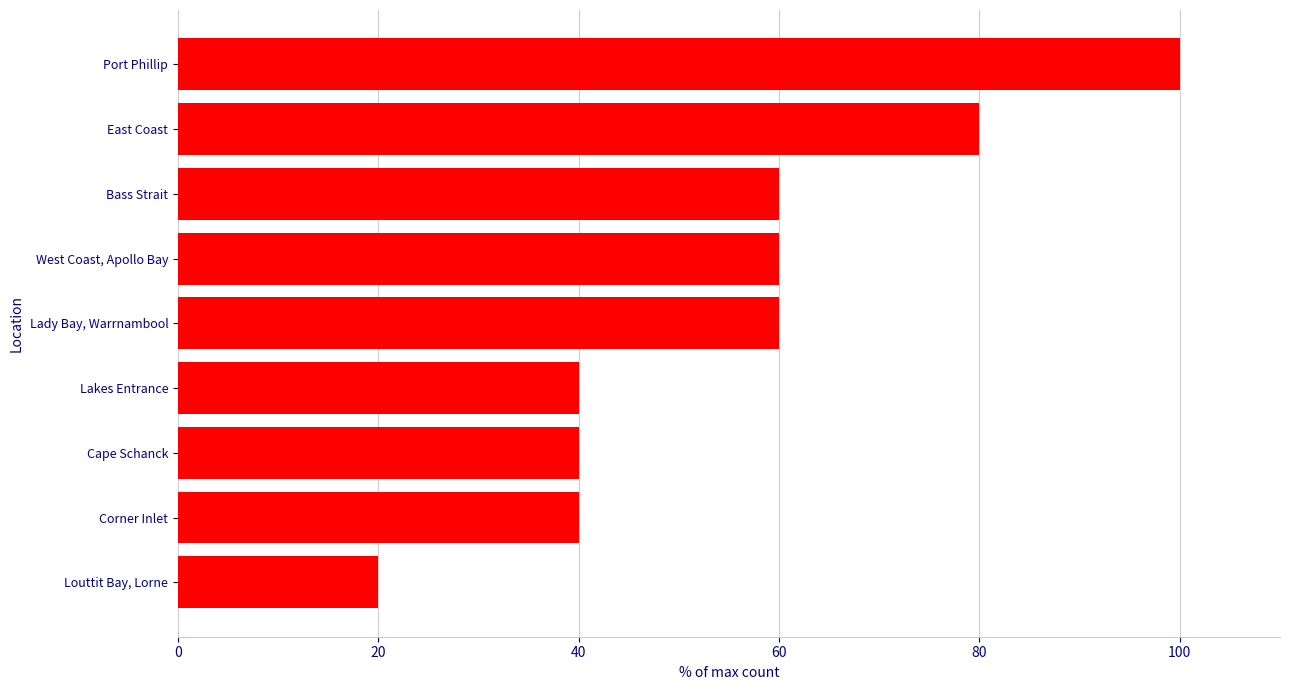

What is the value of the 8th bar from the top?

40